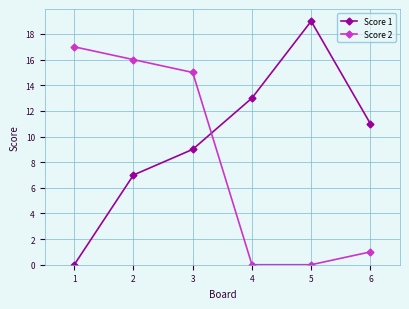

List the labels in order of Score 1 value, largest first.

5, 4, 6, 3, 2, 1